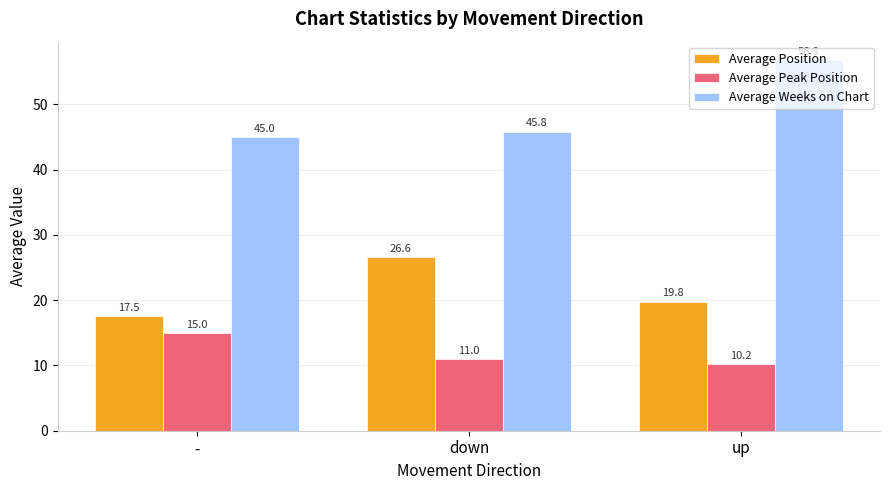

Reading left to right, extract all data points from this chart.

Average Position: 17.5	26.6	19.8
Average Peak Position: 15.0	11.0	10.2
Average Weeks on Chart: 45.0	45.8	56.8